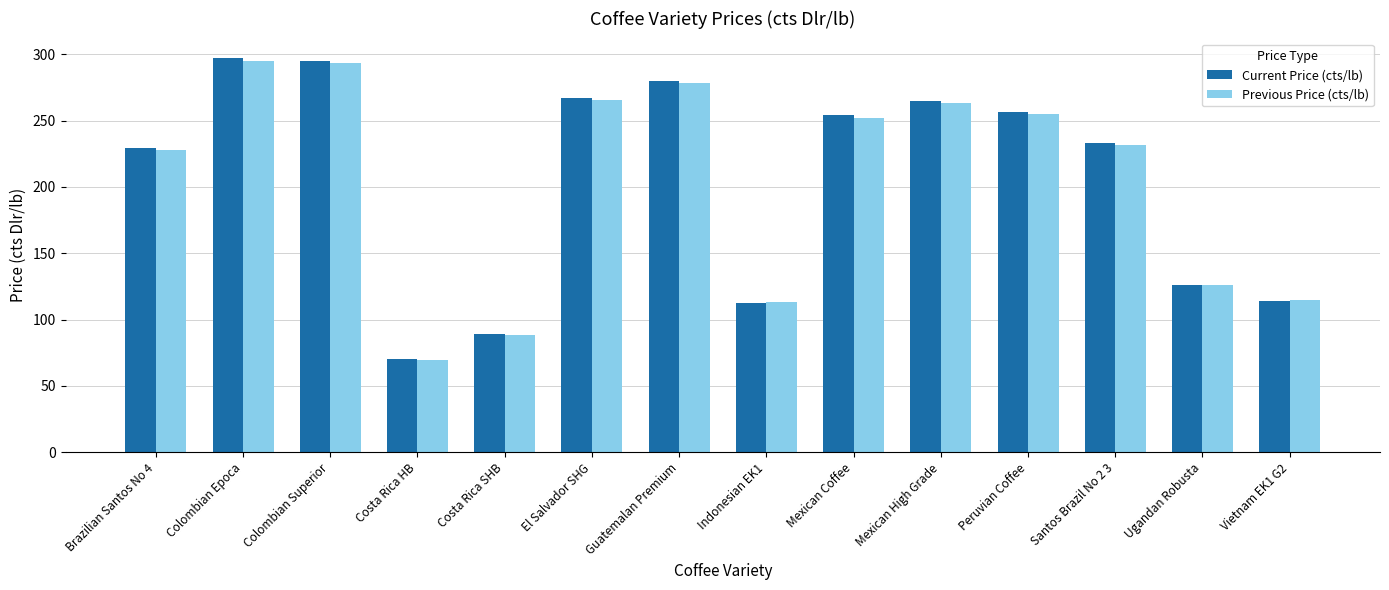

The Previous Price (cts/lb) series shows 278.2 at Guatemalan Premium. True or false?

True